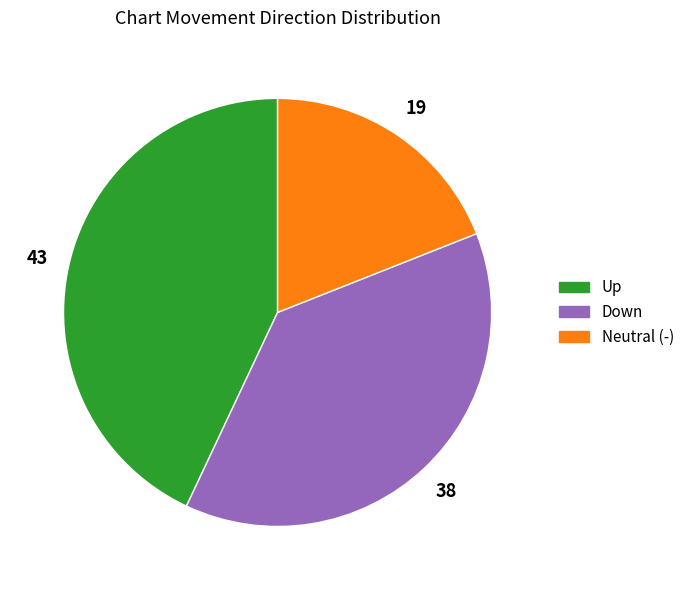

Is Up the majority of the pie?

No